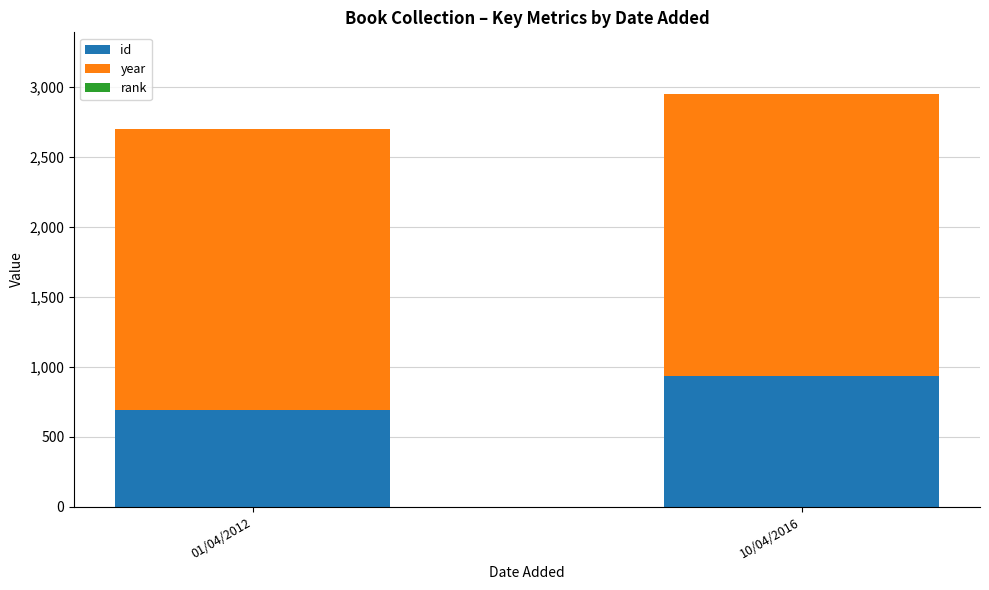

Does the chart contain stacked bars?

Yes